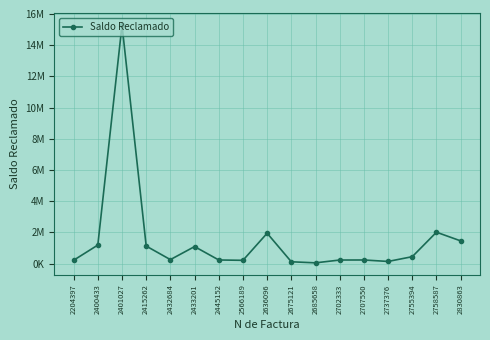

Does the chart have visible grid lines?

Yes